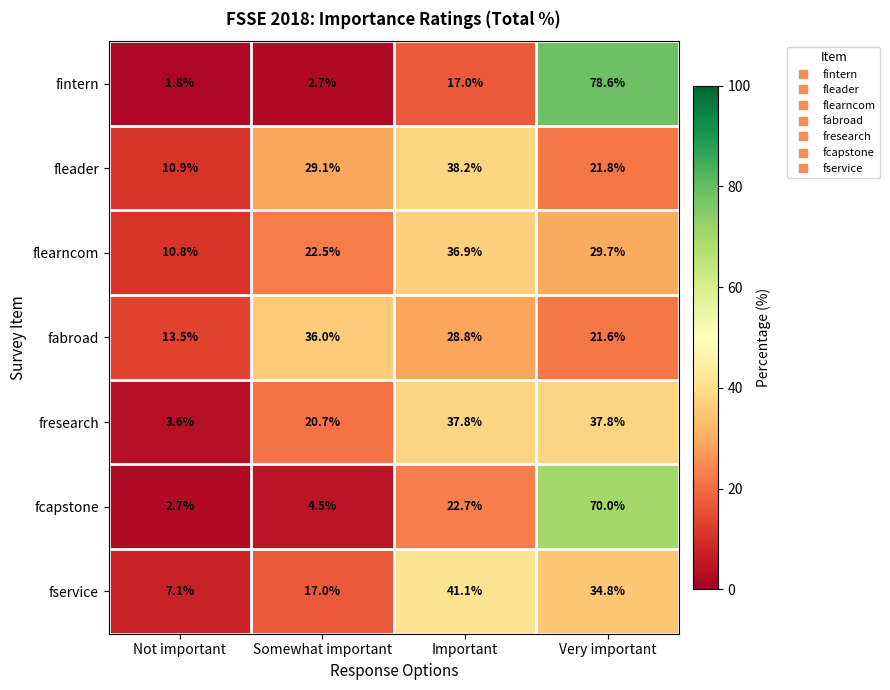

Which series has the widest spread of values?

fintern